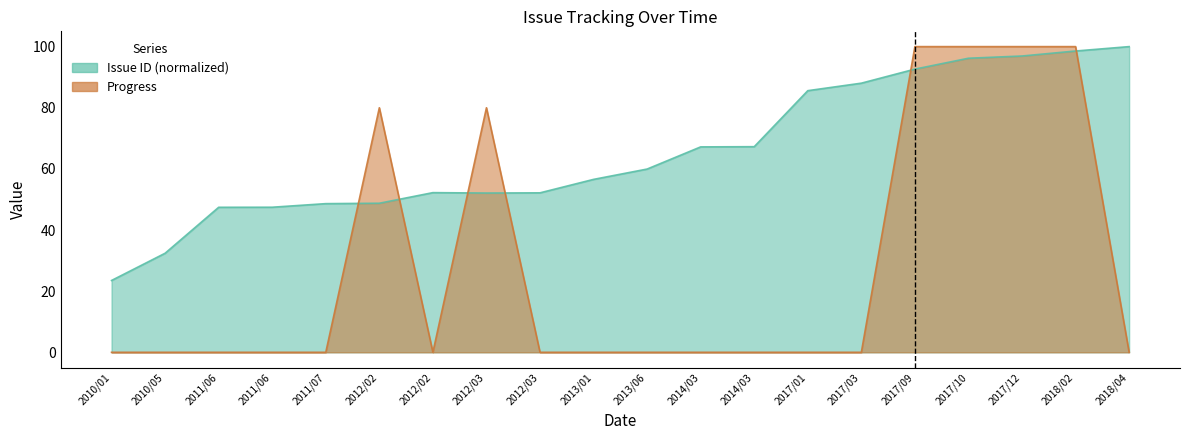

List the series in order of their overall mean, lowest first.

Progress, Issue ID